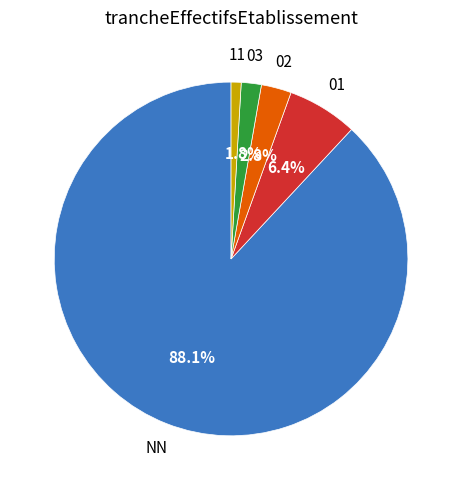

To the nearest percent, what is the difference between the largest and smallest slice percentages?

87%